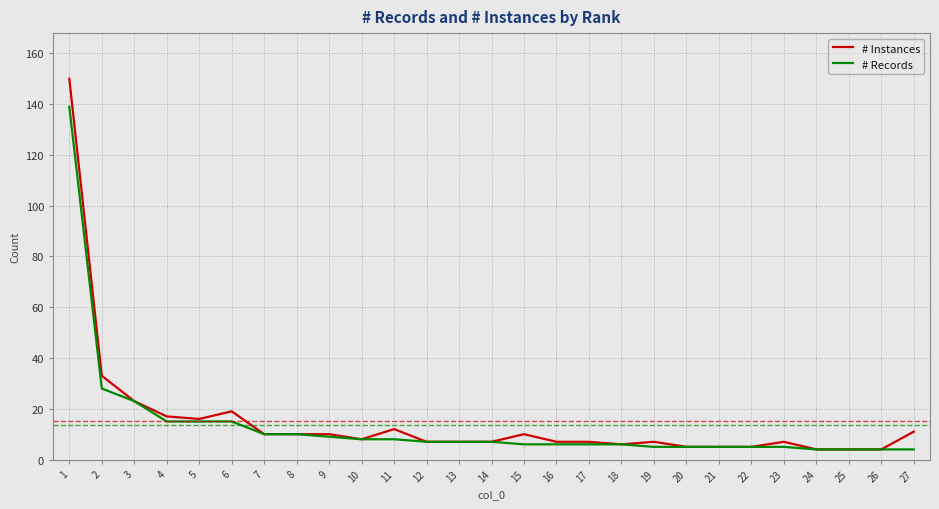

Which series has the widest spread of values?

# Instances